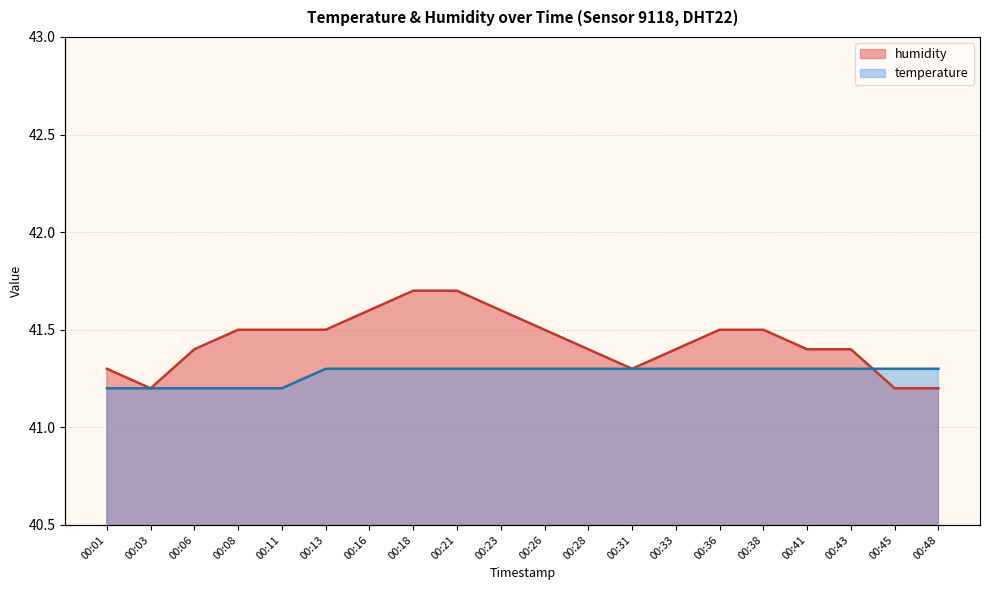

What is the value of the humidity point at the 1st from the left?

41.3